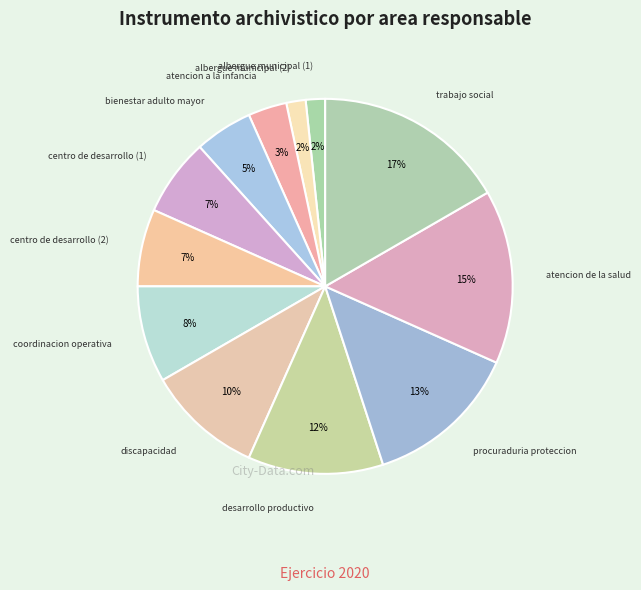

Is there a majority slice in this chart?

No